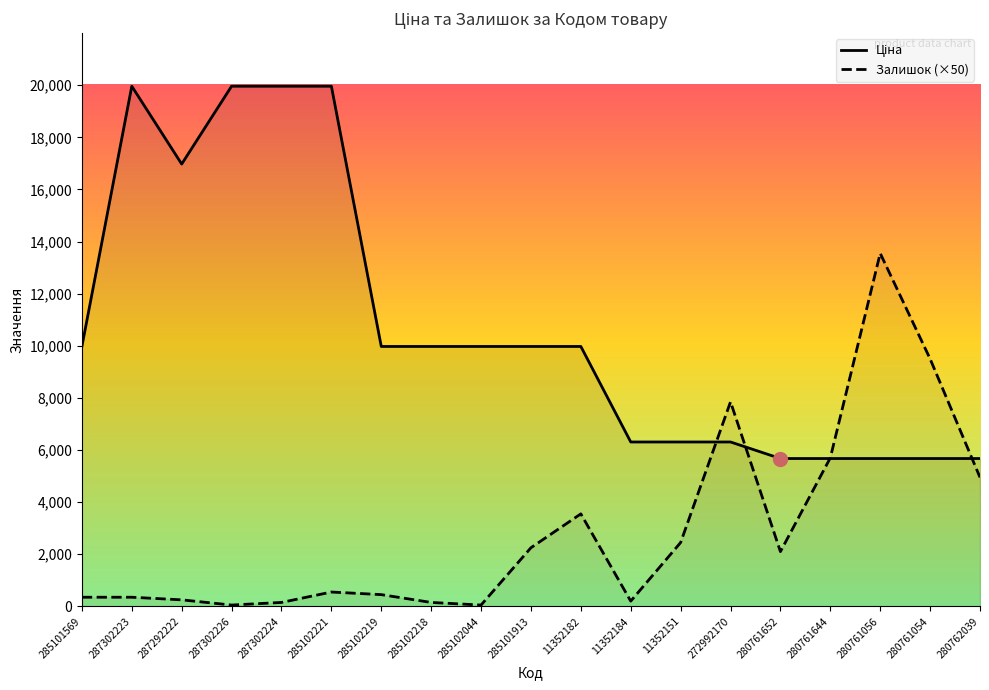

Reading left to right, extract all data points from this chart.

Ціна: 9975.0	19964.2	16976.3	19964.2	19964.2	19964.2	9975.0	9975.0	9975.0	9975.0	9975.0	6308.8	6308.8	6308.8	5673.8	5673.8	5673.8	5673.8	5673.8
Залишок: 350.0	350.0	250.0	50.0	150.0	550.0	450.0	150.0	50.0	2250.0	3550.0	200.0	2450.0	7850.0	2100.0	5700.0	13550.0	9500.0	4950.0